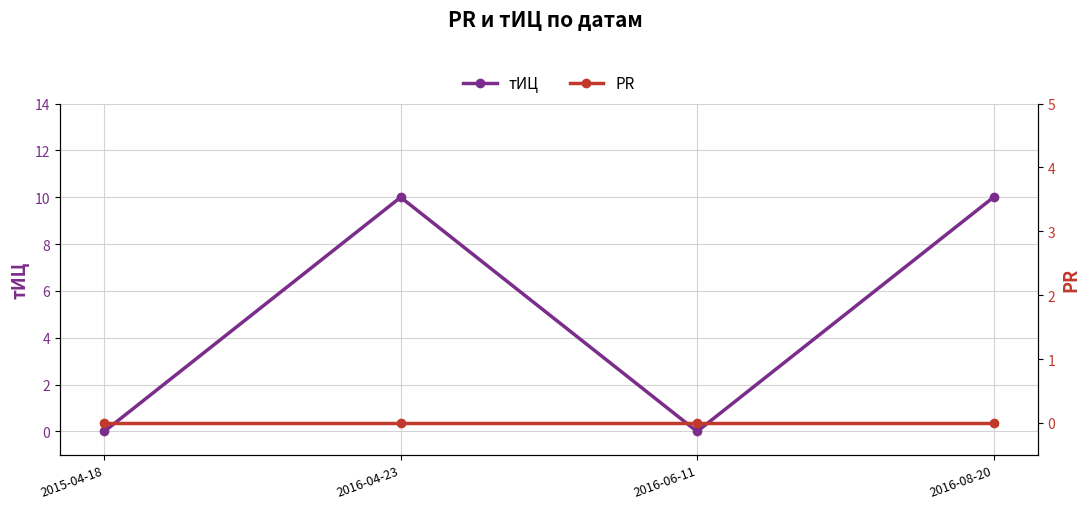

What is the spread (max minus min) of values at 2016-04-23?

10